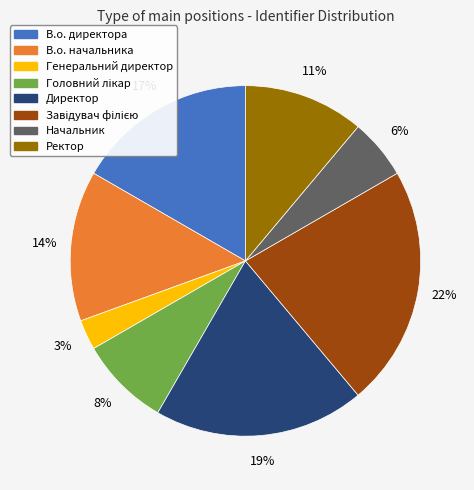

To the nearest percent, what is the difference between the largest and smallest slice percentages?

19%